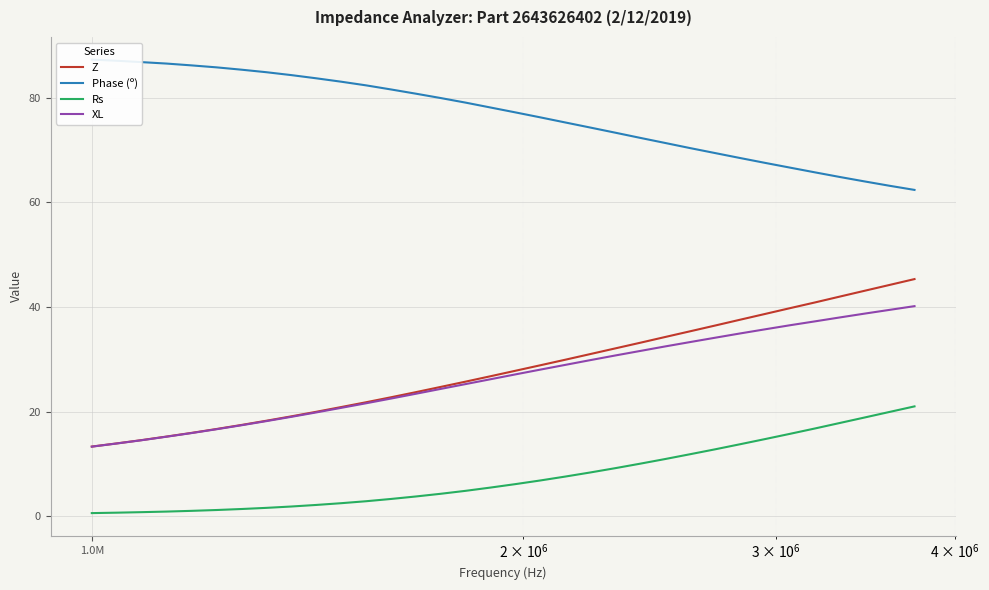

How many categories are shown in the chart?

34